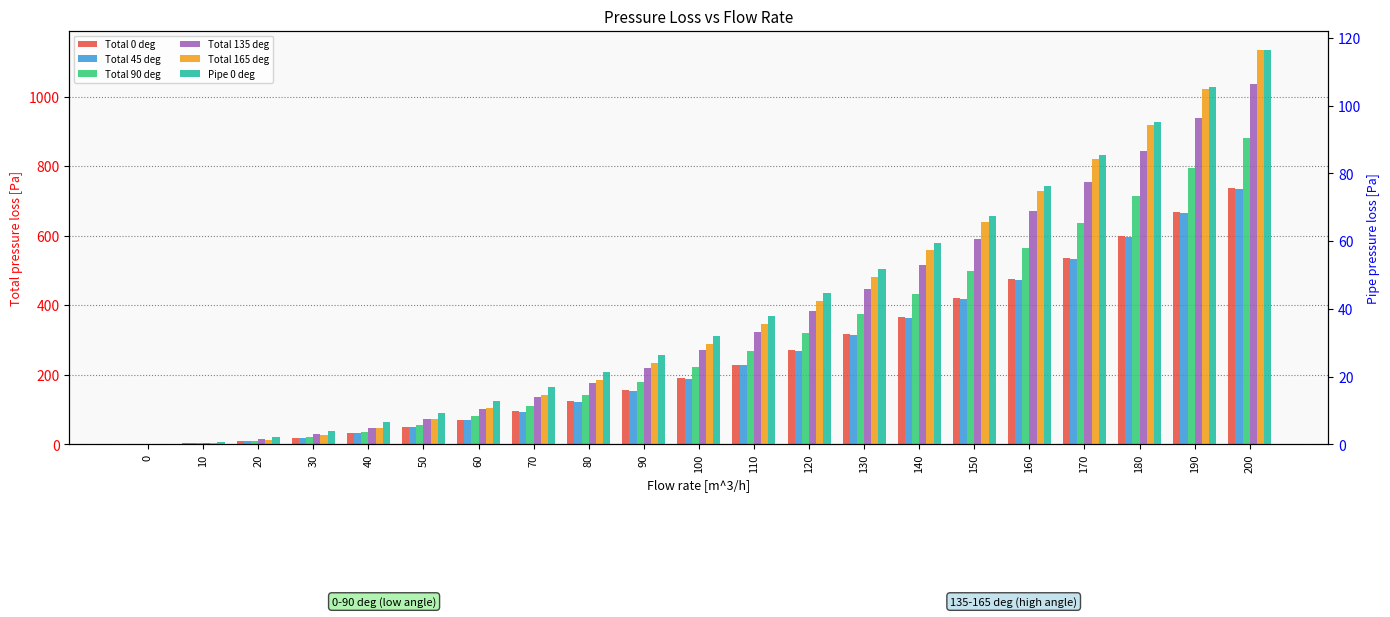

What is the value of the Total 165 deg bar at the 17th from the left?

727.6